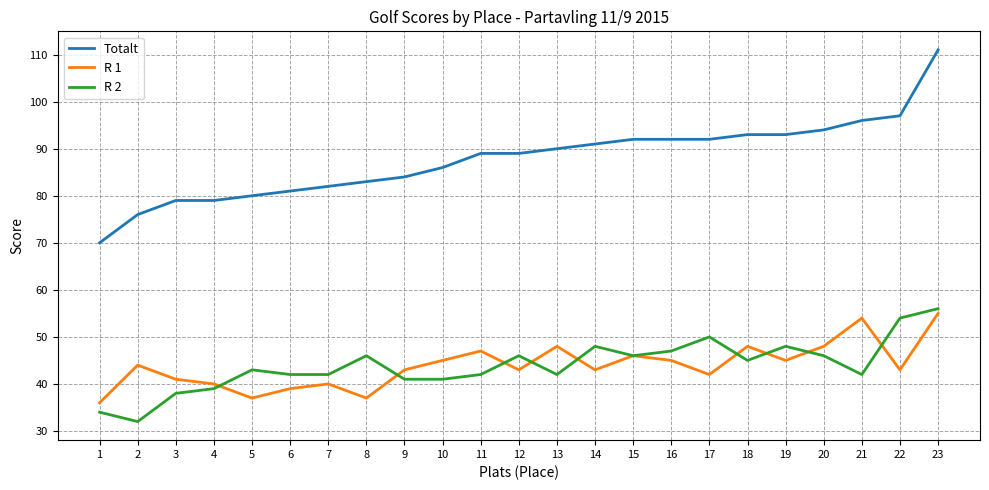

True or false: Totalt and R 2 intersect in this chart.

False